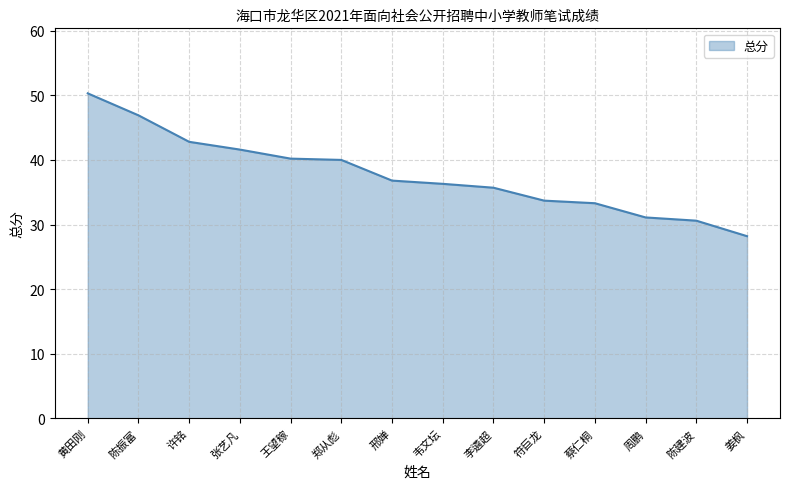

Read the value at 周鹏.

31.1